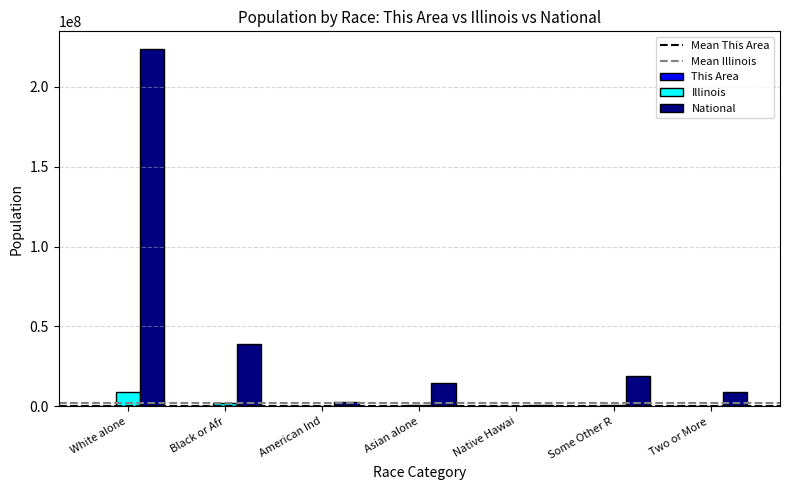

How many data points does each series have?

7